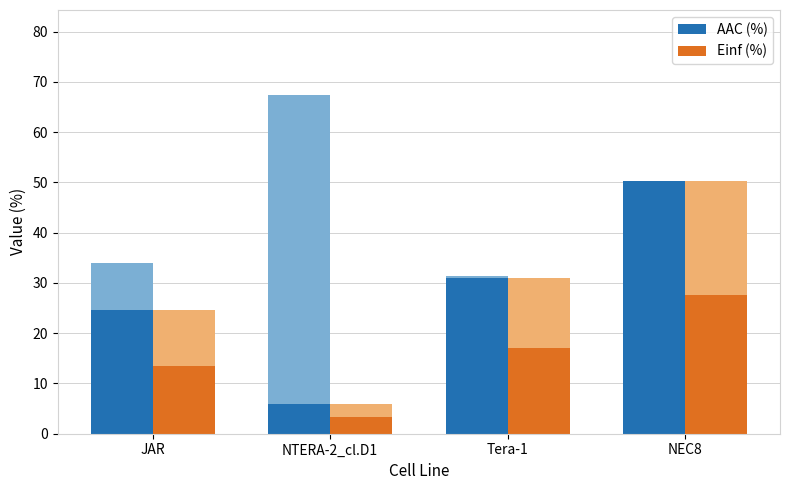

Which has a higher value, JAR or Tera-1?

Tera-1